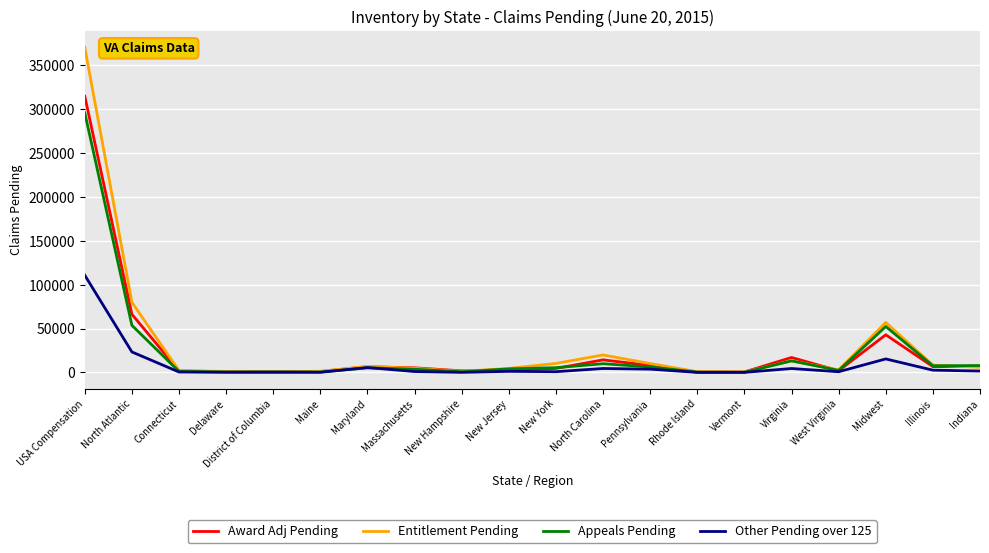

At which category is the sum across all series the highest?

USA Compensation